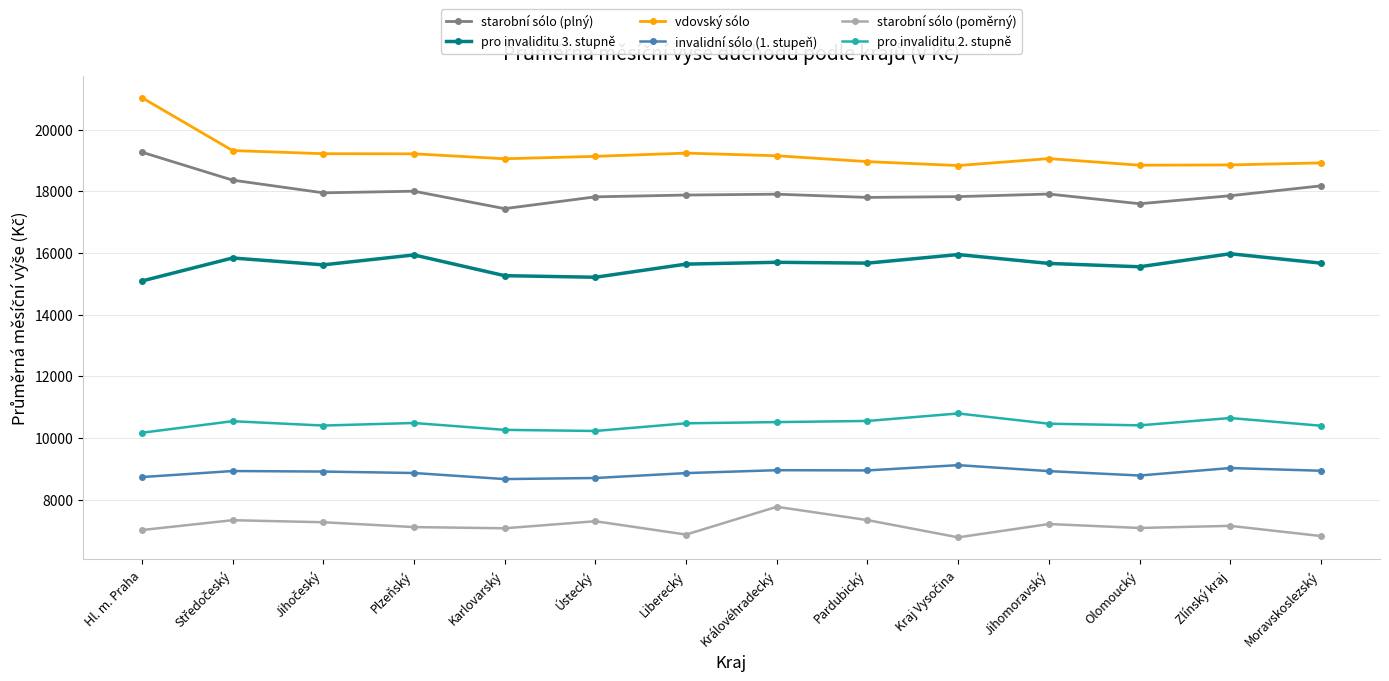

True or false: starobní sólo (plný) and starobní sólo (poměrný) intersect in this chart.

False